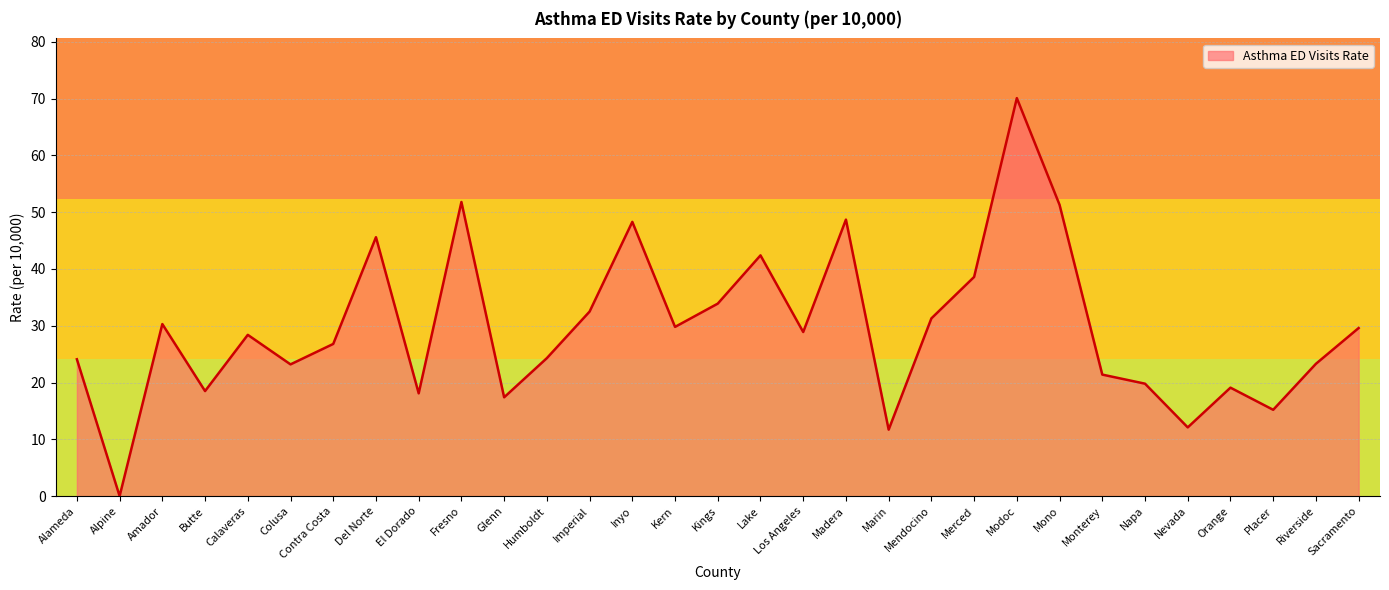

How many lines are shown in the chart?

1